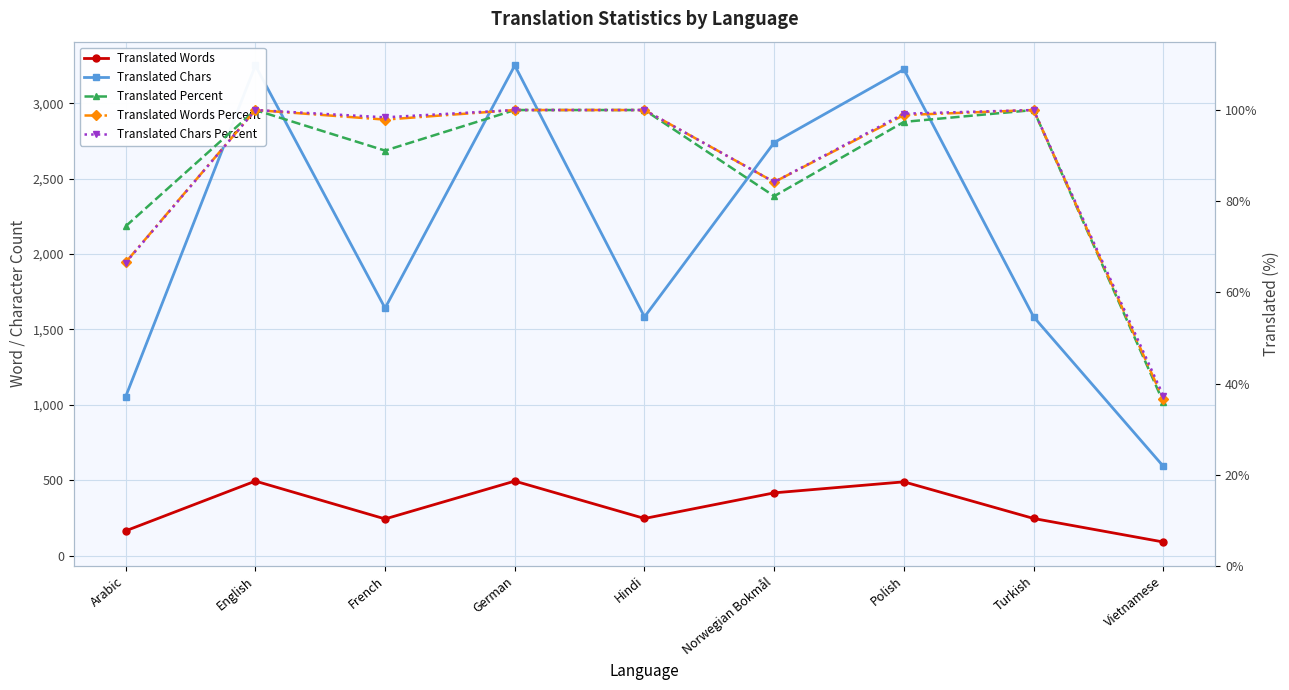

Rank the series by their maximum value, from lowest to highest.

Translated Percent, Translated Words Percent, Translated Chars Percent, Translated Words, Translated Chars